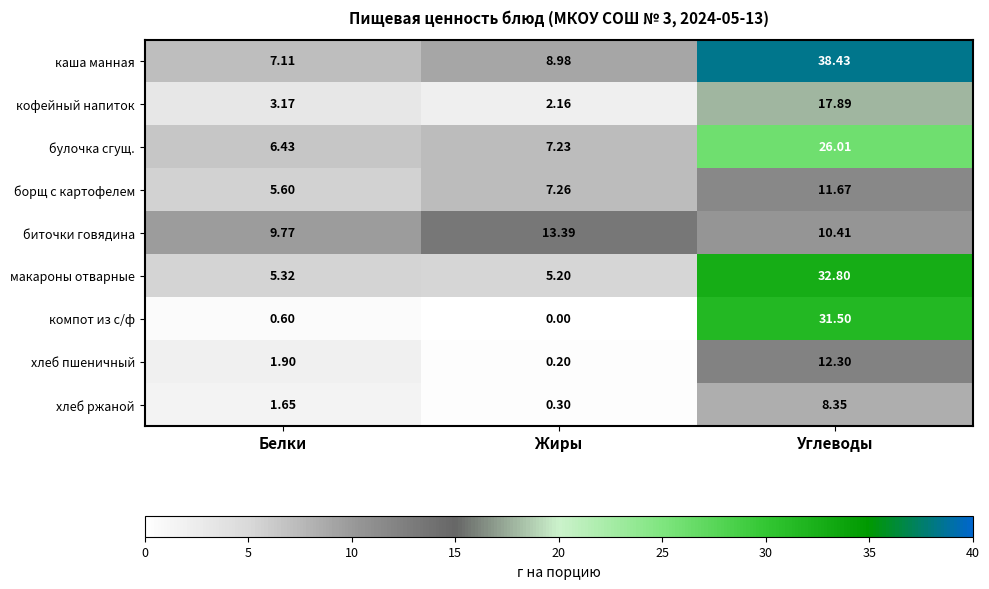

At which category does the chart reach its peak across all series?

Углеводы